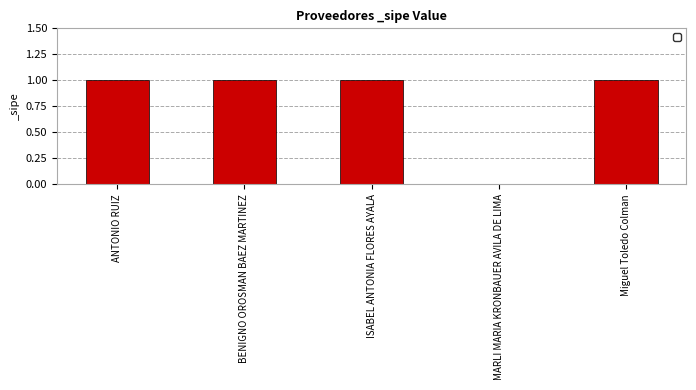

What is the sum of all values?

4